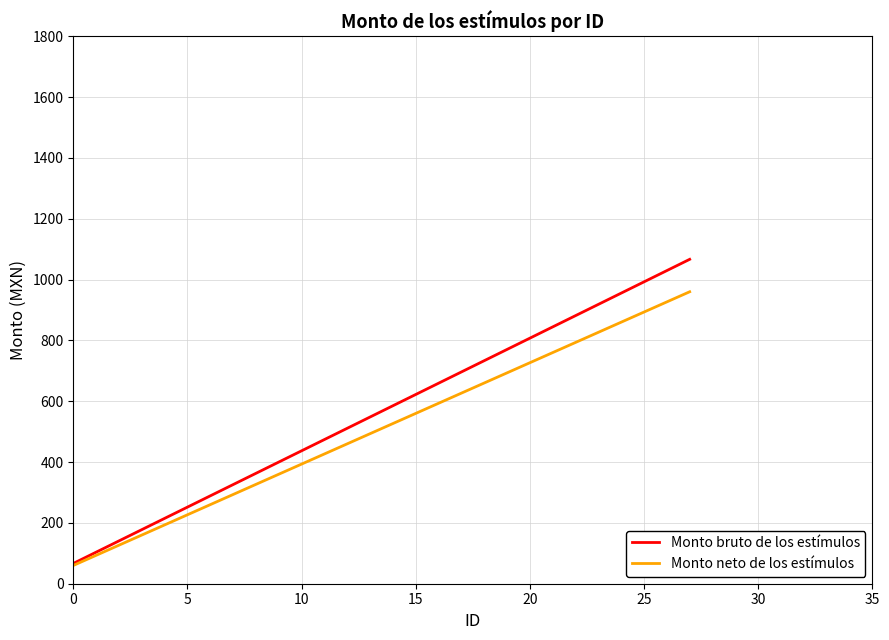

What is the difference between the maximum and minimum values in the Monto bruto de los estímulos series?

1000.0